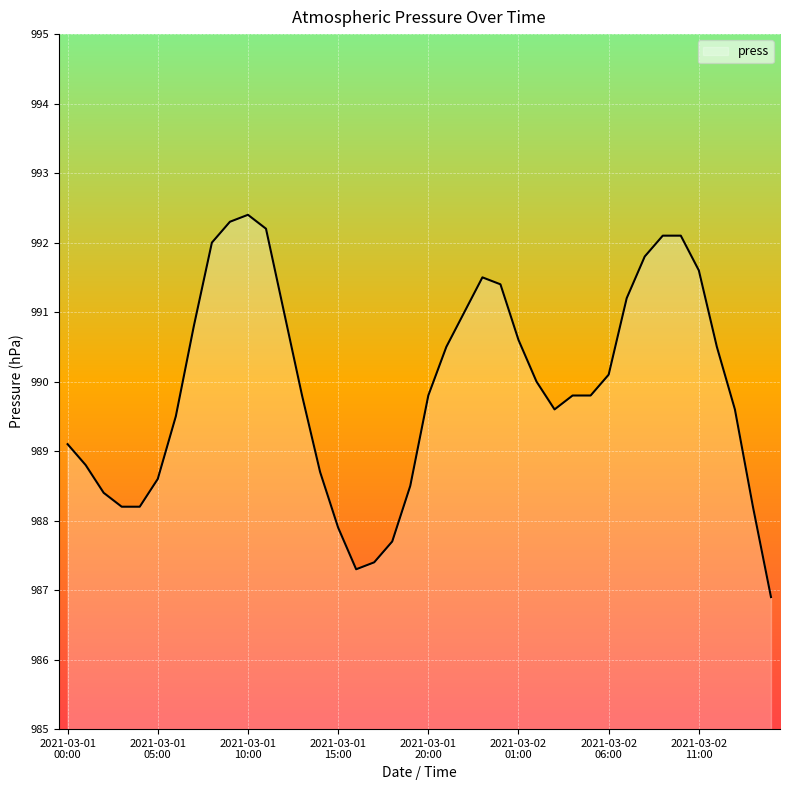

What is the maximum value shown in the chart?

992.4